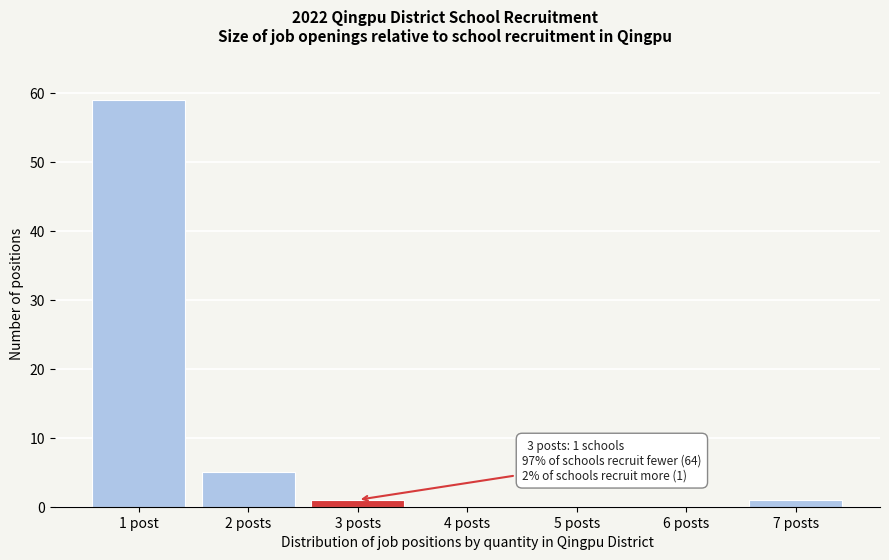

Reading right to left, extract all data points from this chart.

7 posts=1	6 posts=0	5 posts=0	4 posts=0	3 posts=1	2 posts=5	1 post=59